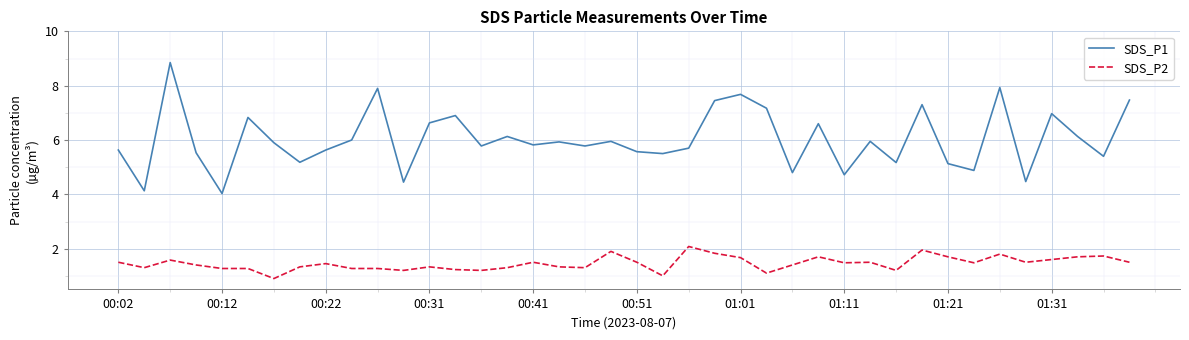

What is the difference between the maximum and minimum values in the SDS_P2 series?

1.2